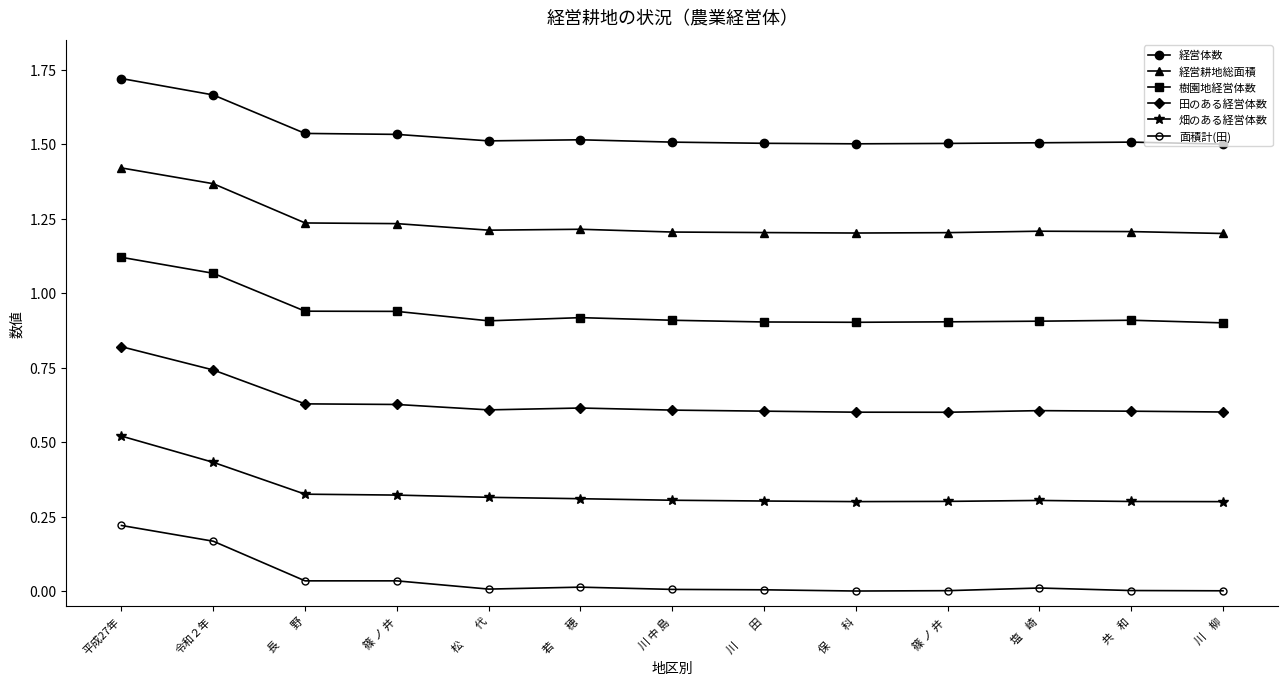

How many lines are shown in the chart?

6